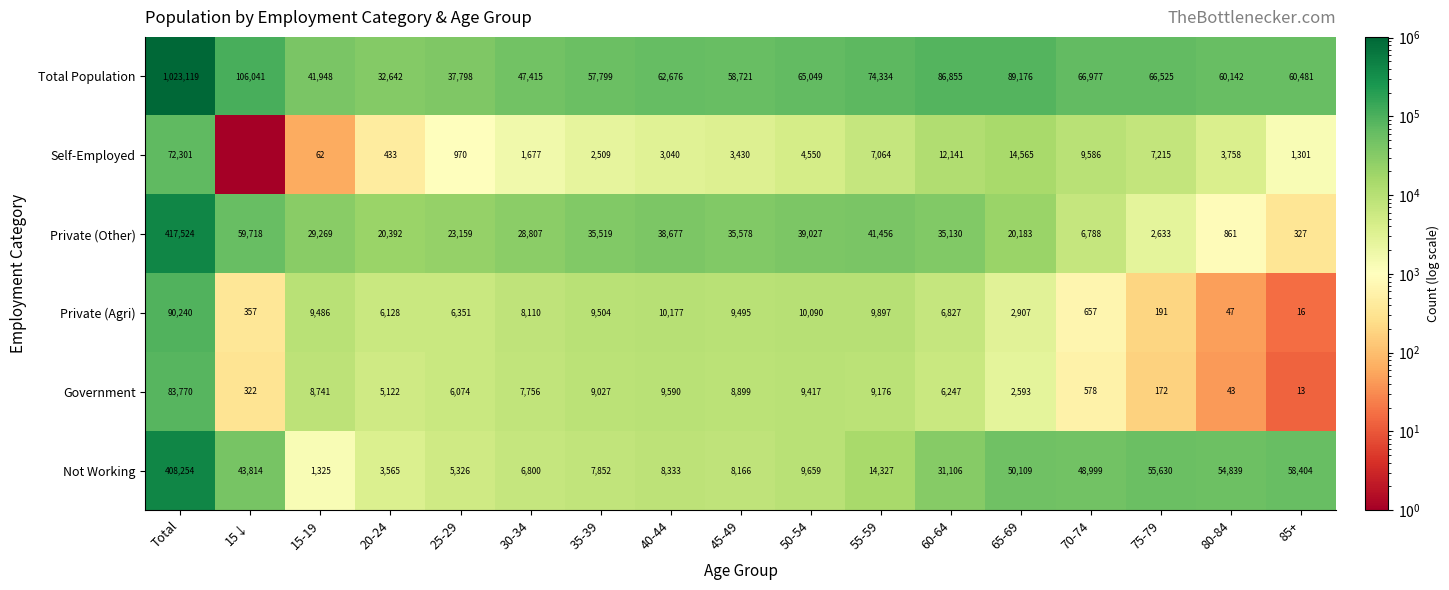

Which series changed the most between Total and 55-59?

Total Population